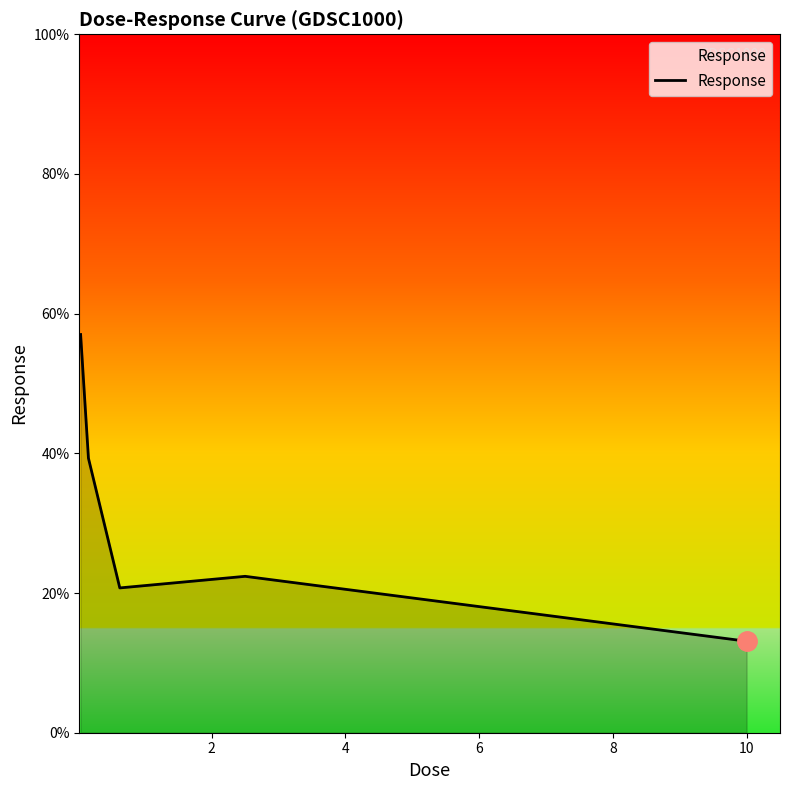

What is the sum of all values?

152.5